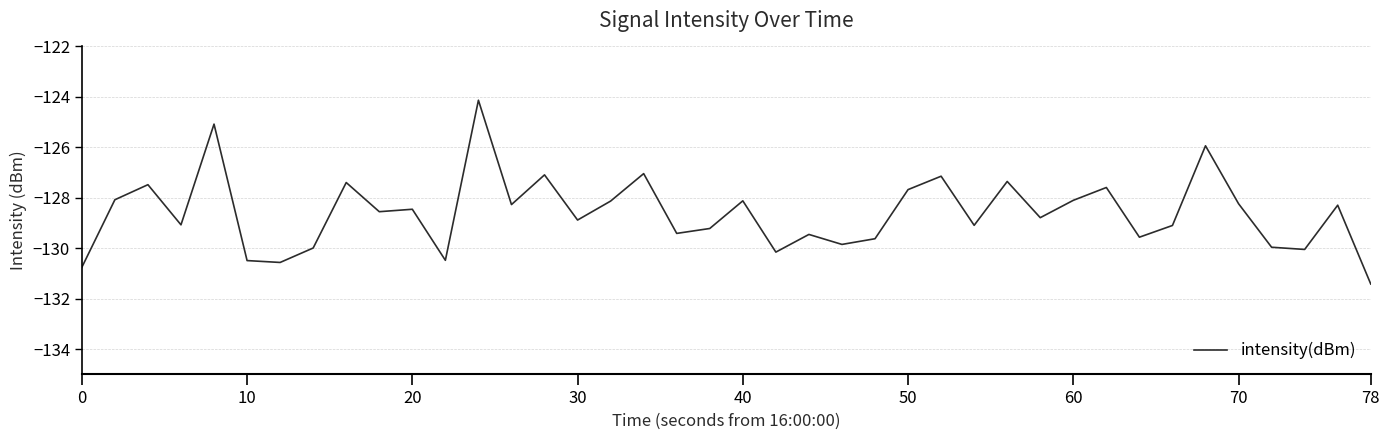

What is the difference between the maximum and minimum values?

7.3